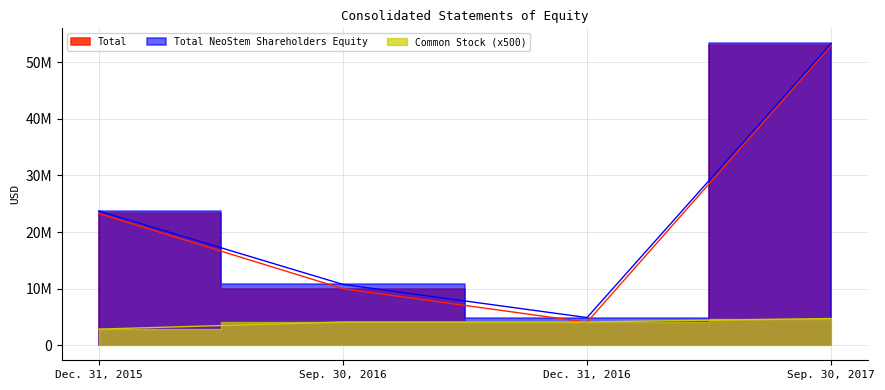

Reading left to right, extract all data points from this chart.

Total: Dec. 31, 2015=23283824	Sep. 30, 2016=9989495	Dec. 31, 2016=4066480	Sep. 30, 2017=52980327
Total NeoStem Shareholders Equity: Dec. 31, 2015=23713533	Sep. 30, 2016=10745990	Dec. 31, 2016=4883909	Sep. 30, 2017=53332710
Common Stock: Dec. 31, 2015=2836500	Sep. 30, 2016=4091000	Dec. 31, 2016=4103000	Sep. 30, 2017=4713500